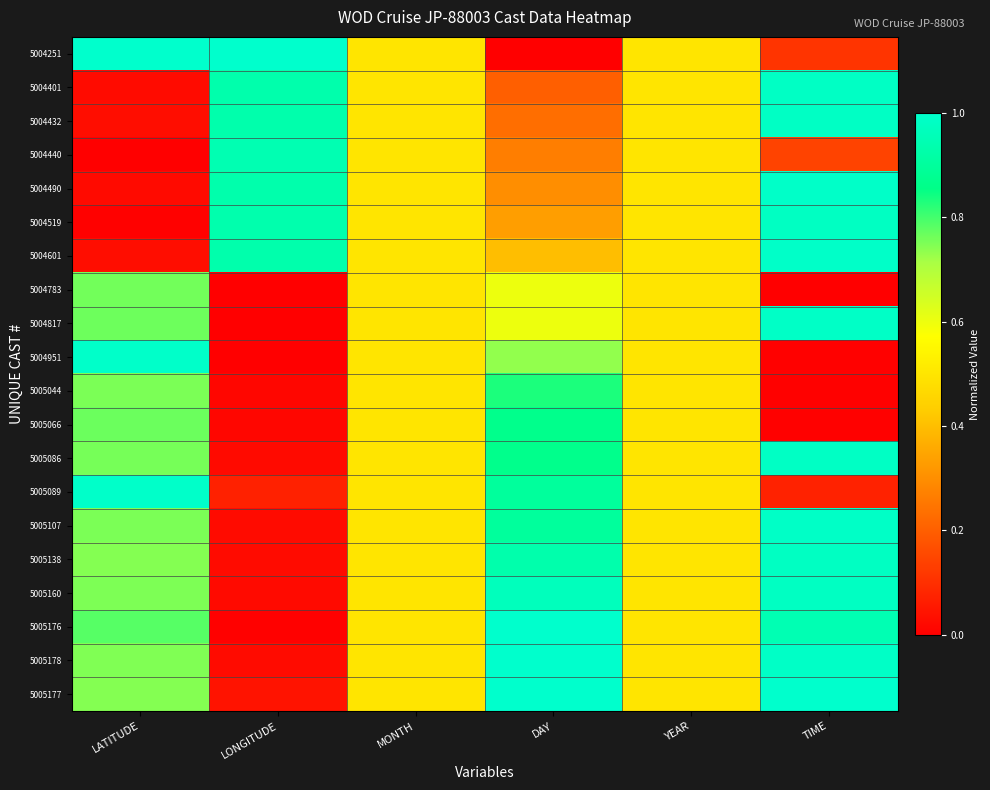

Which series changed the most between MONTH and DAY?

5004251